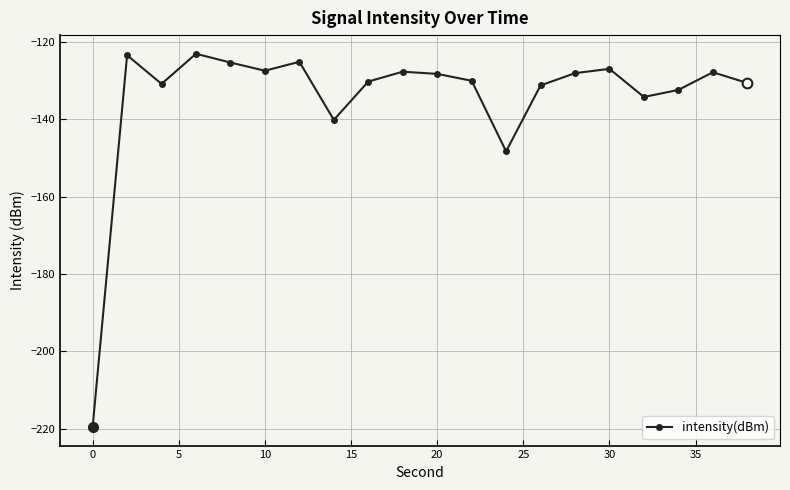

What is the smallest value displayed?

-219.5